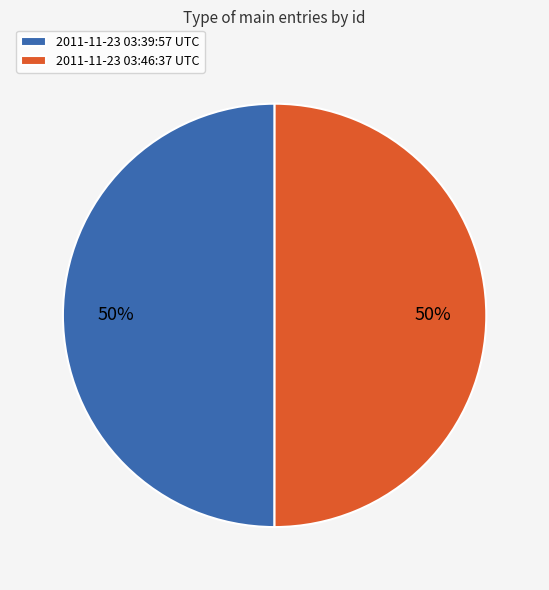

To the nearest percent, what percentage of the pie is 2011-11-23 03:46:37 UTC?

50%